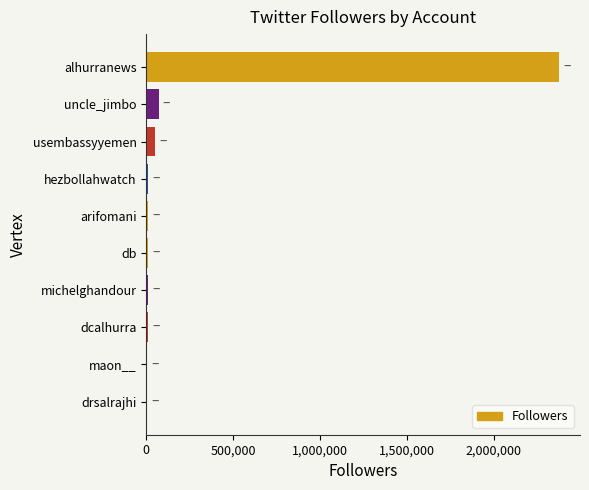

Which label corresponds to the largest value in the chart?

alhurranews